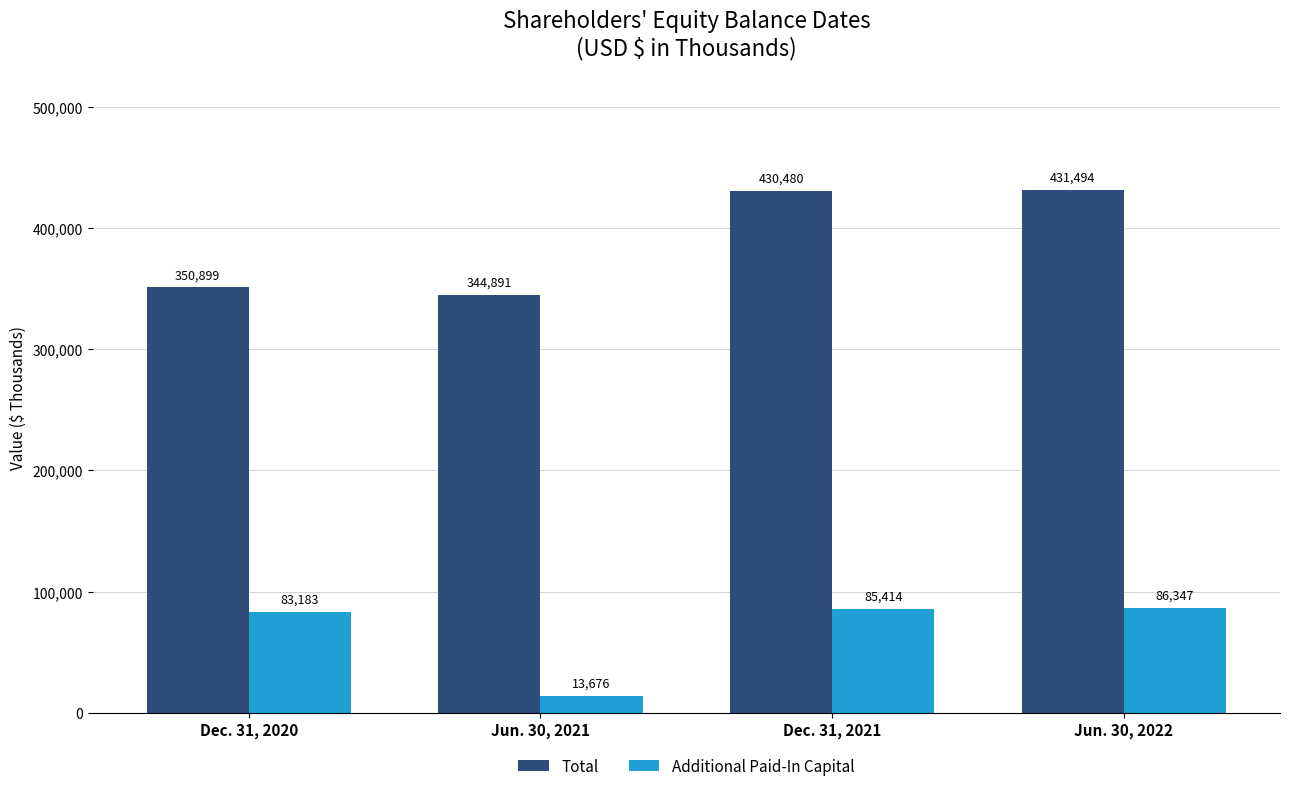

List the labels in order of Total value, largest first.

Jun. 30, 2022, Dec. 31, 2021, Dec. 31, 2020, Jun. 30, 2021